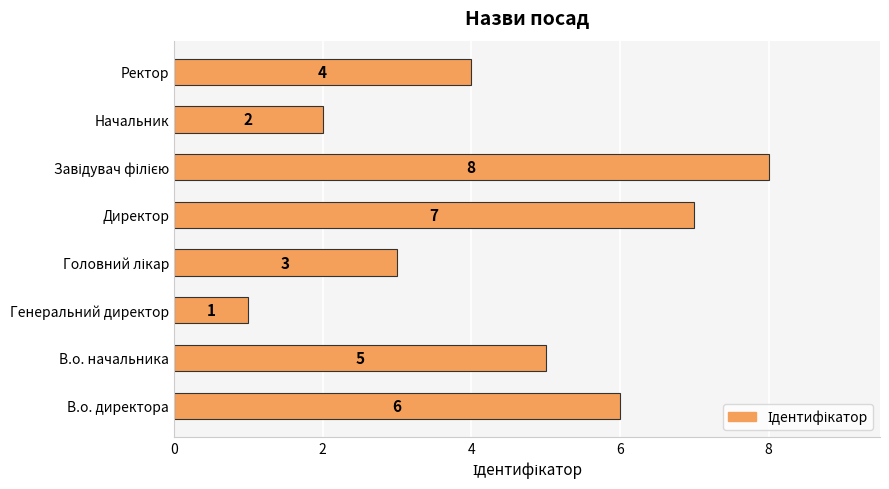

What is the difference between the maximum and minimum values?

7